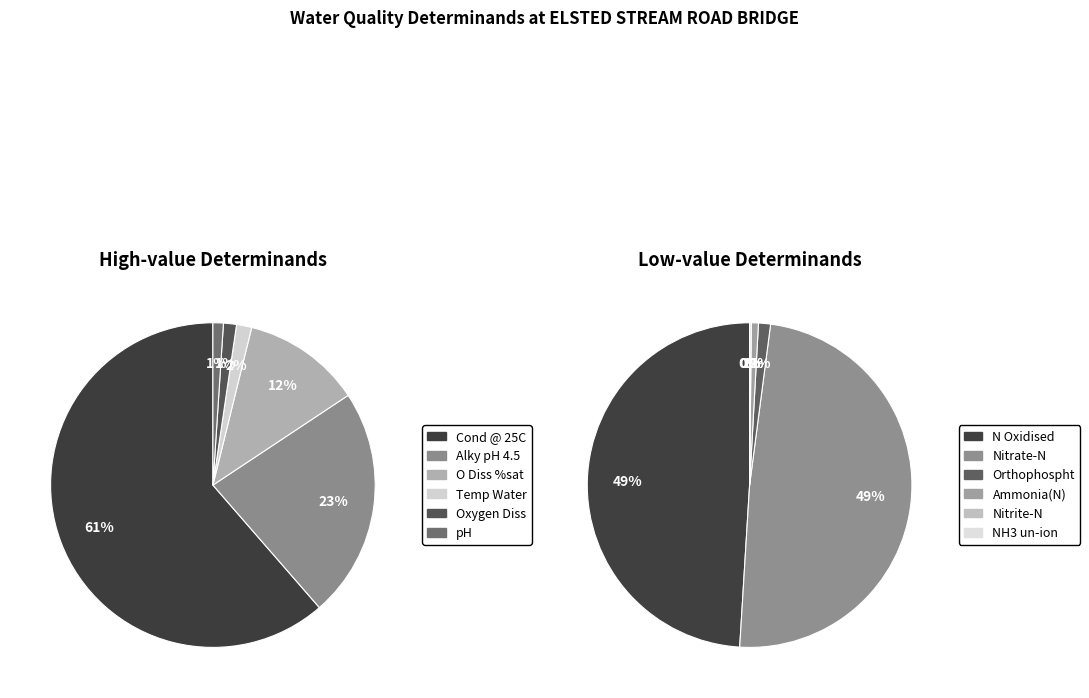

How many slices are in this pie chart?

12